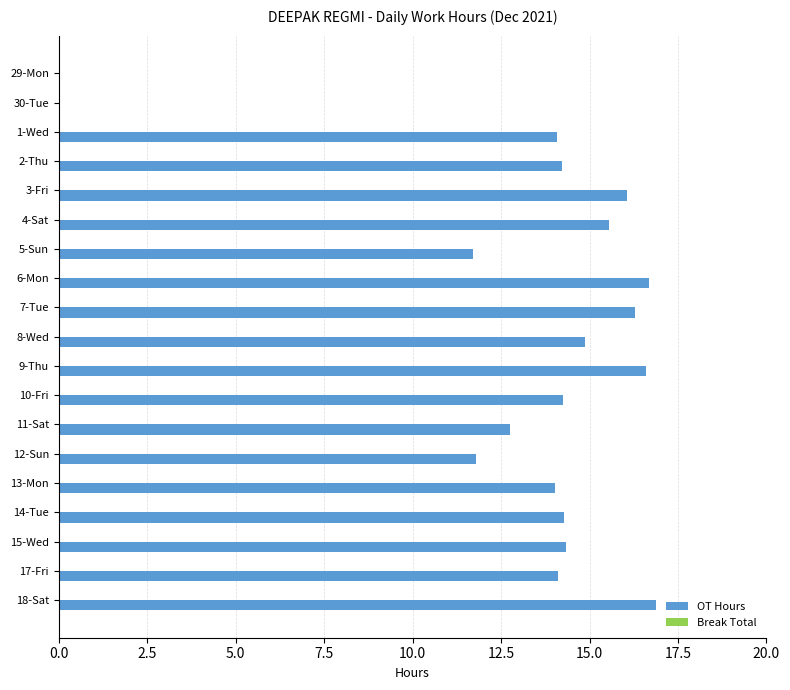

Between 14-Tue and 29-Mon, which is larger?

14-Tue